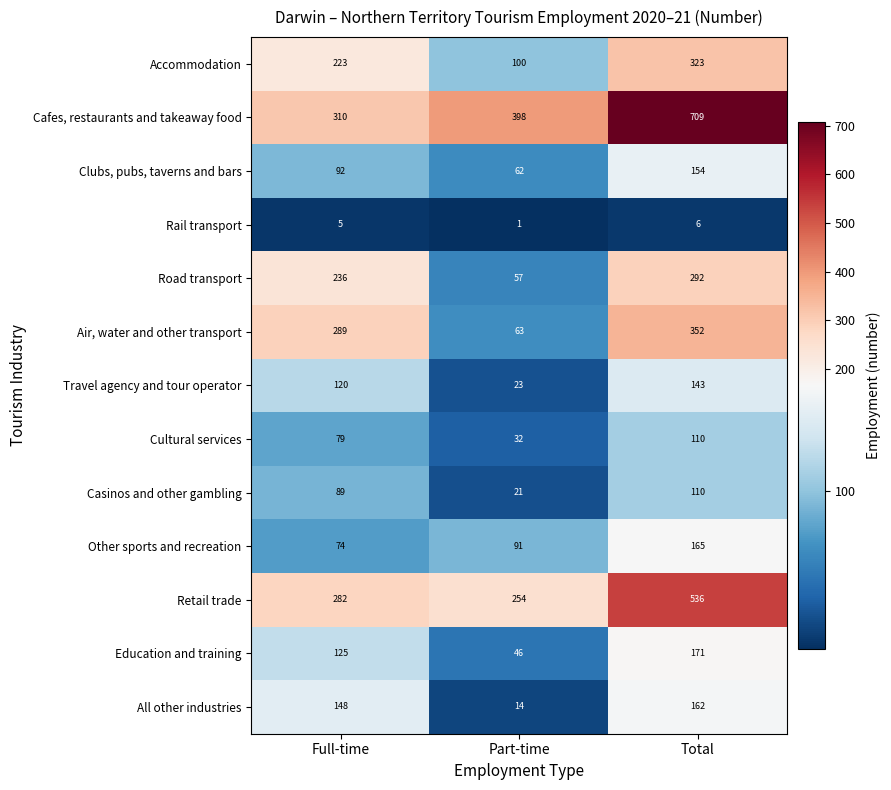

List the labels in order of Retail trade value, largest first.

Total, Full-time, Part-time